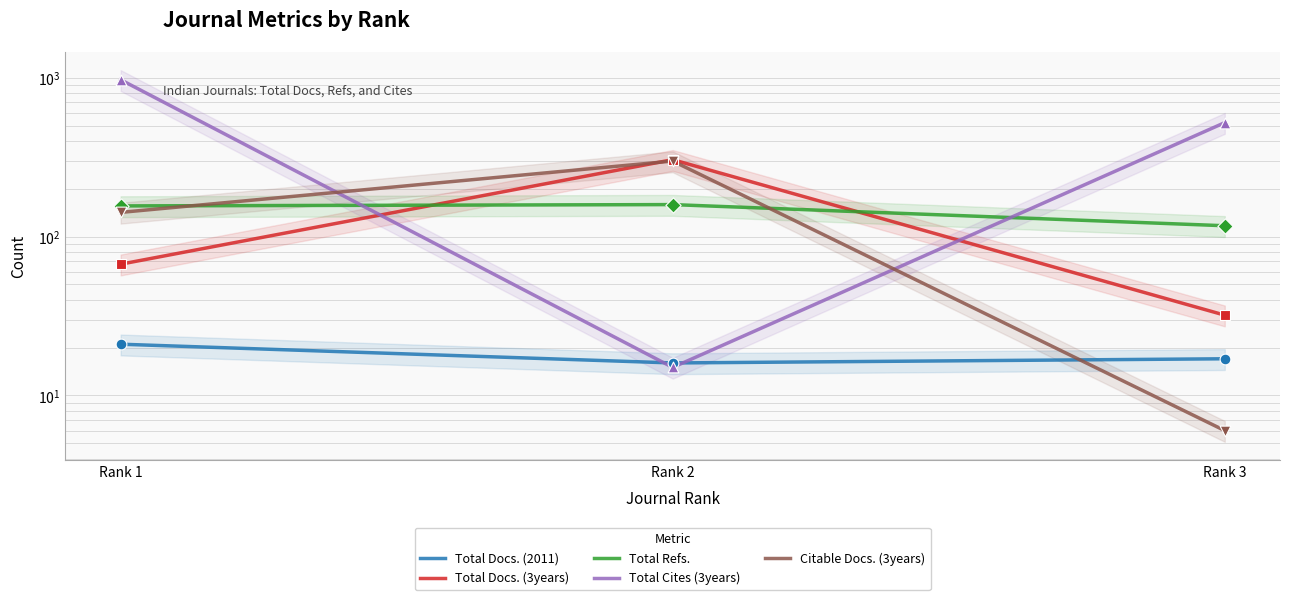

At which category is the sum across all series the highest?

Rank 1